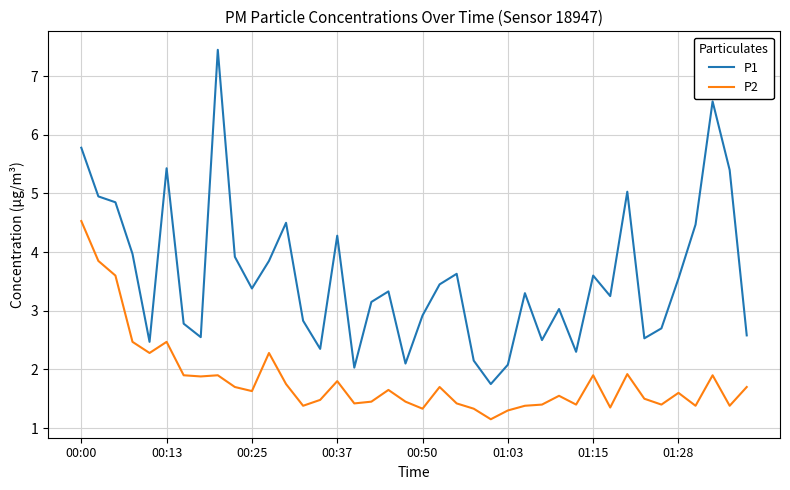

How many lines are shown in the chart?

2